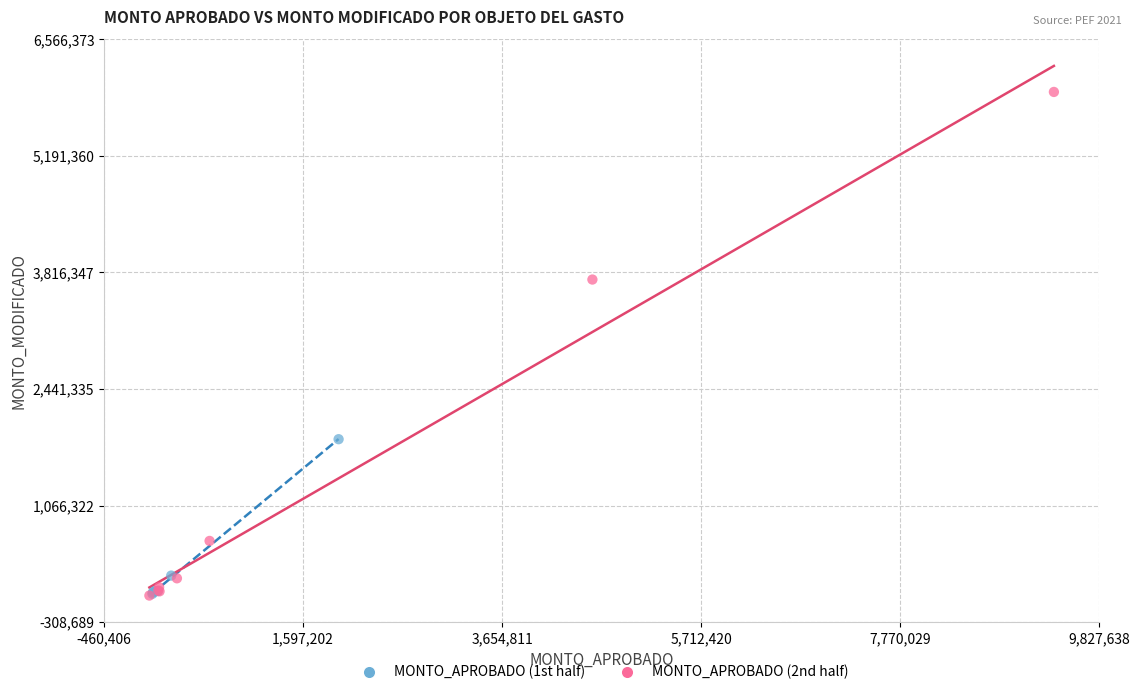

Which series contains the highest Y value?

MONTO_APROBADO (2nd half)